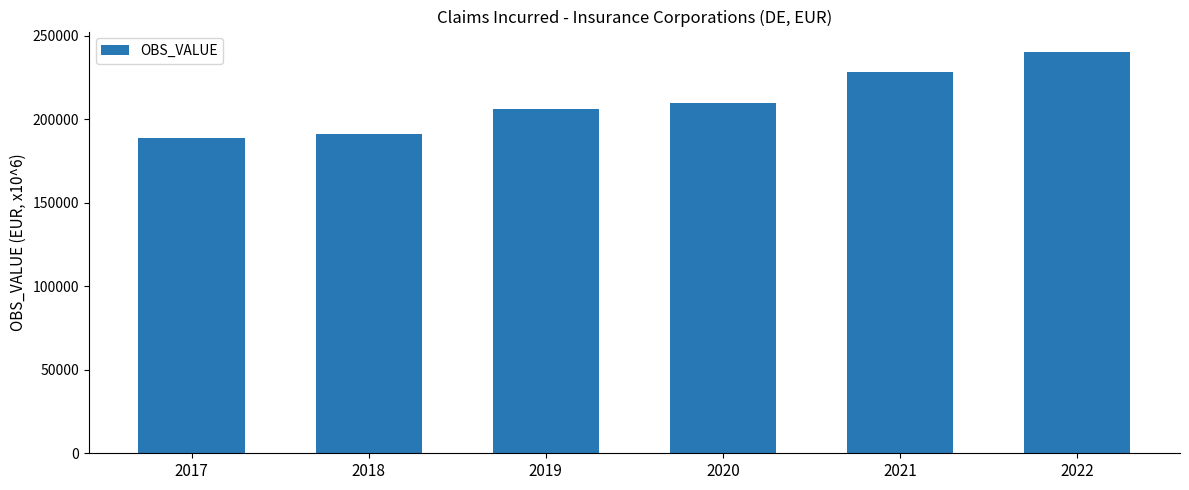

Which category has the highest value across all series?

2022